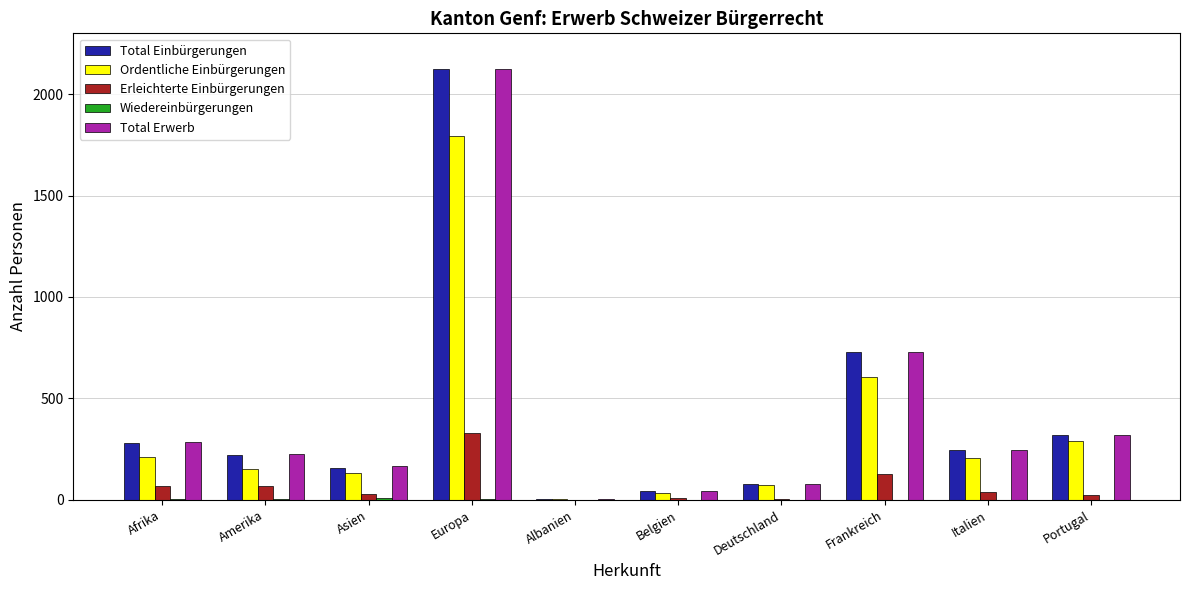

The value of Ordentliche Einbürgerungen at Frankreich is 604. True or false?

True